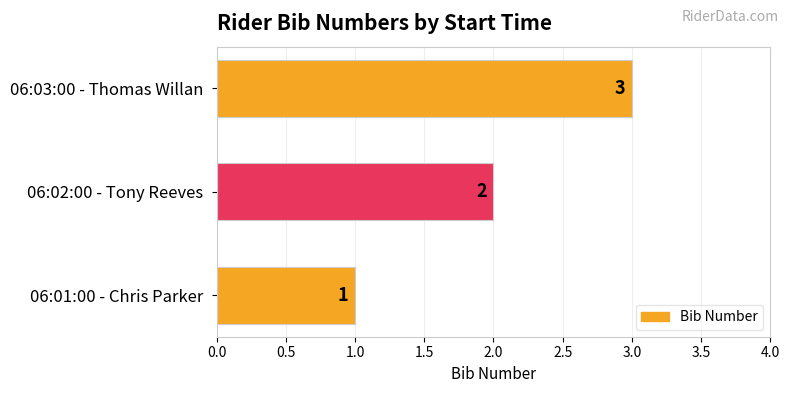

What is the change in value from 06:01:00 - Chris Parker to 06:02:00 - Tony Reeves?

+1